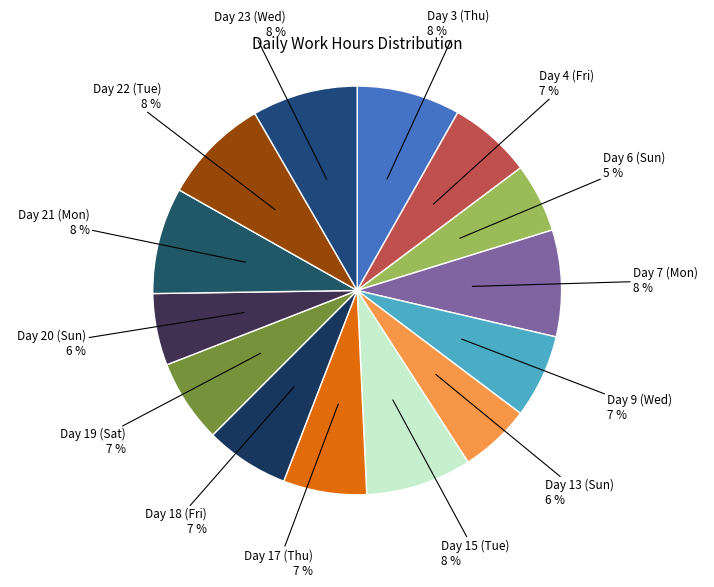

Do Day 17 (Thu) and Day 3 (Thu) together represent more than half of the pie?

No